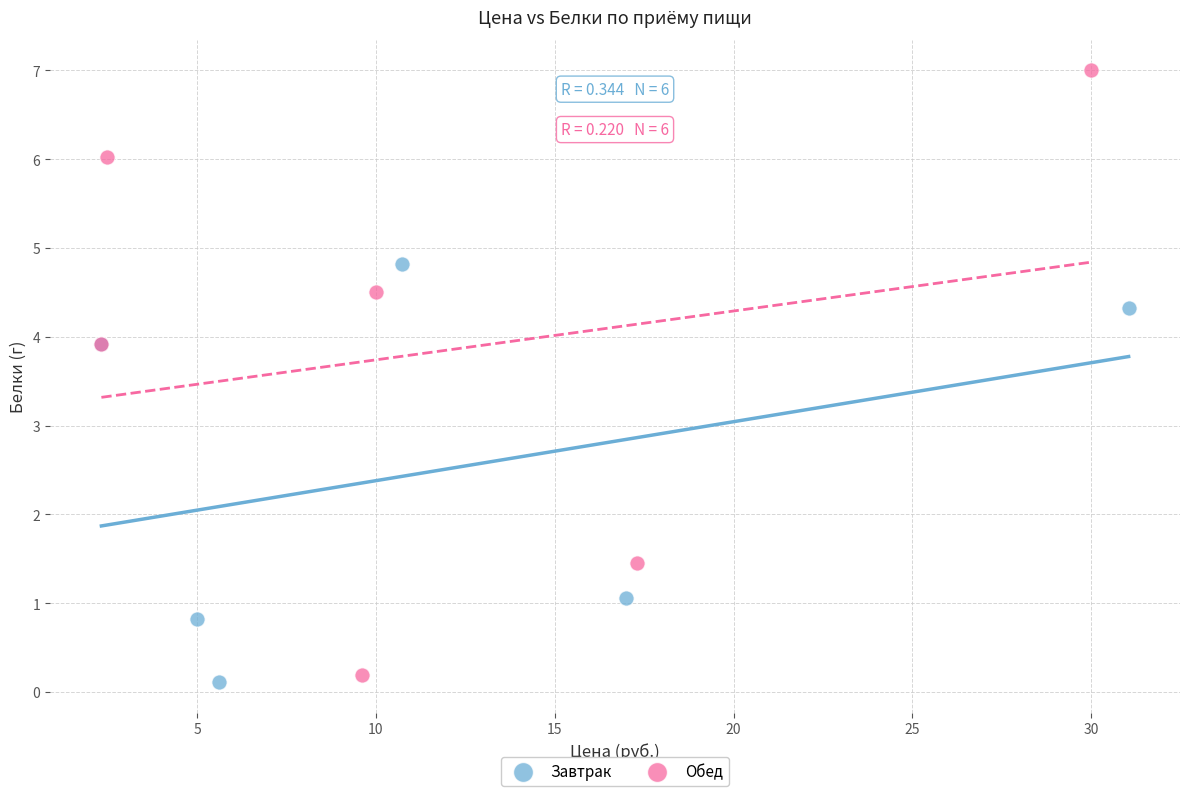

Which series has the widest spread of Y values?

Обед